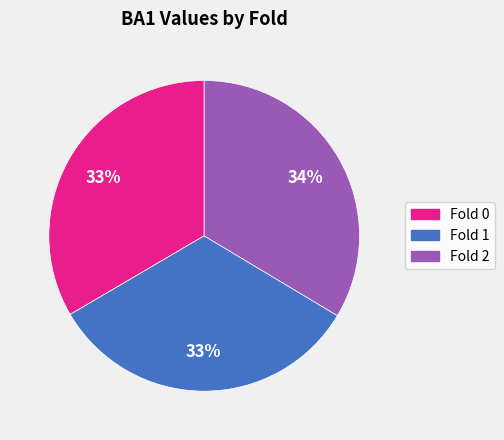

To the nearest percent, what percentage of the pie is Fold 1?

33%